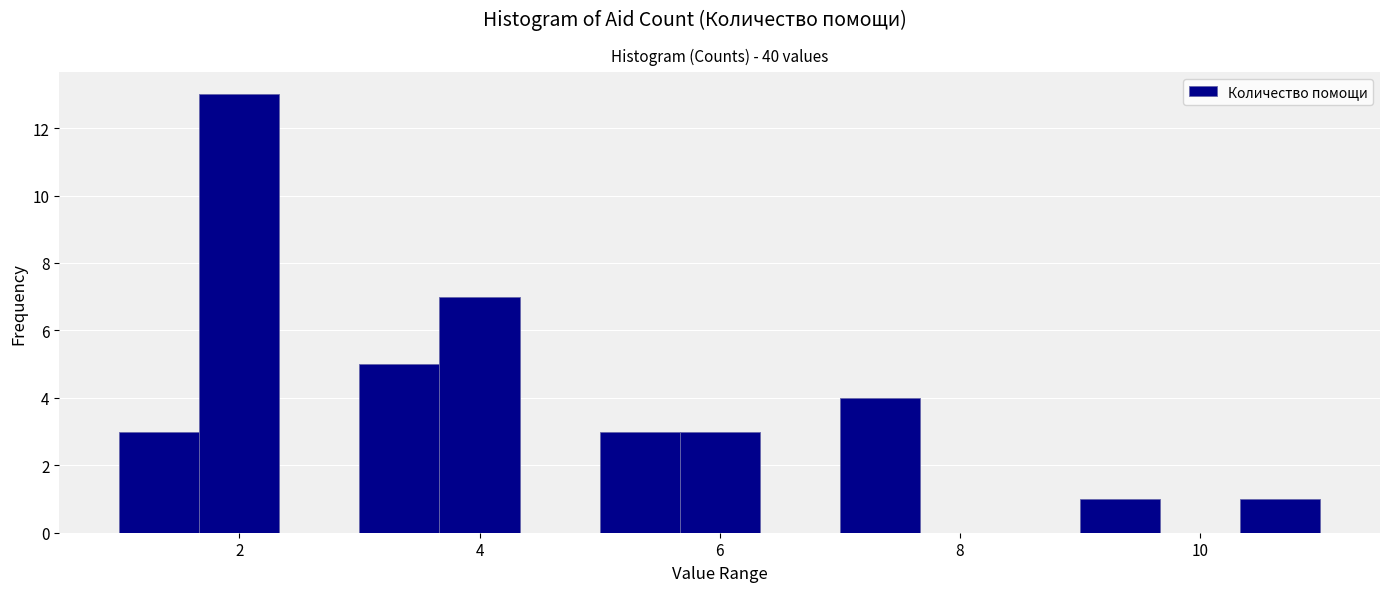

Read against the x-axis, roughly where is the centre of the tallest bar?

2.0